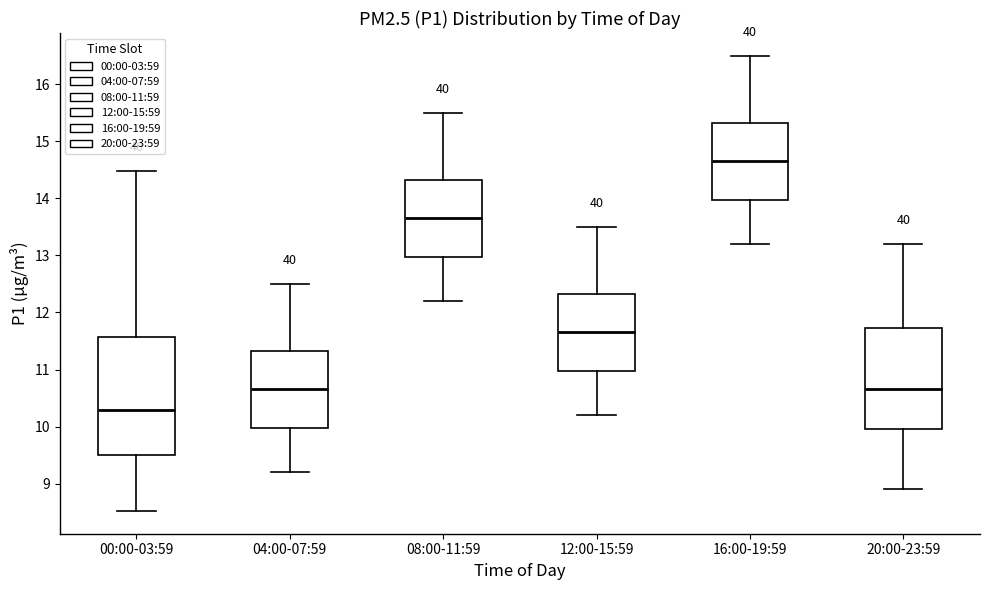

Comparing the boxes themselves (not the whiskers), which one is the tallest?

00:00-03:59